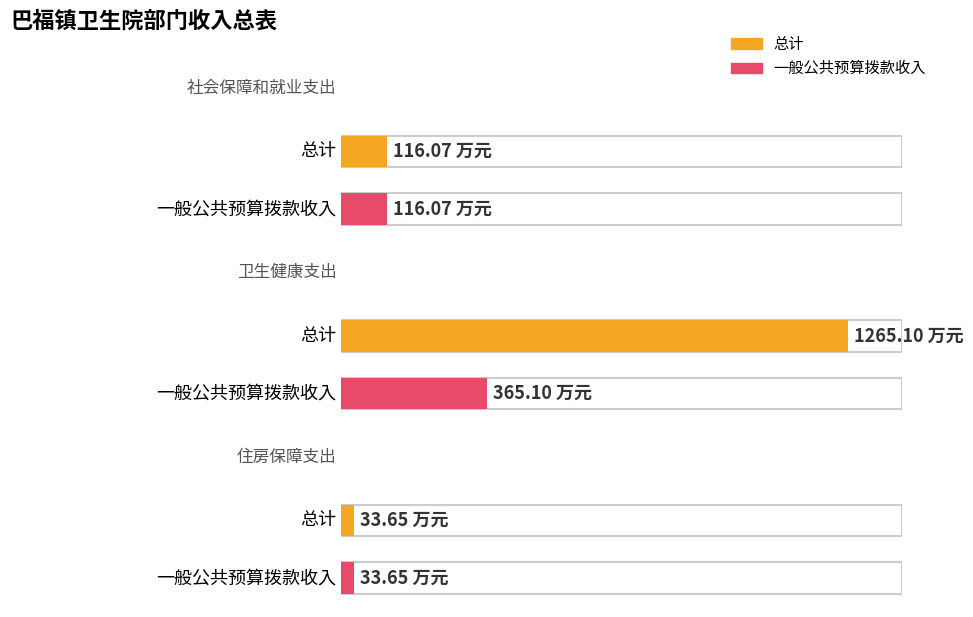

Which category has the lowest value in the 一般公共预算拨款收入 series?

住房保障支出